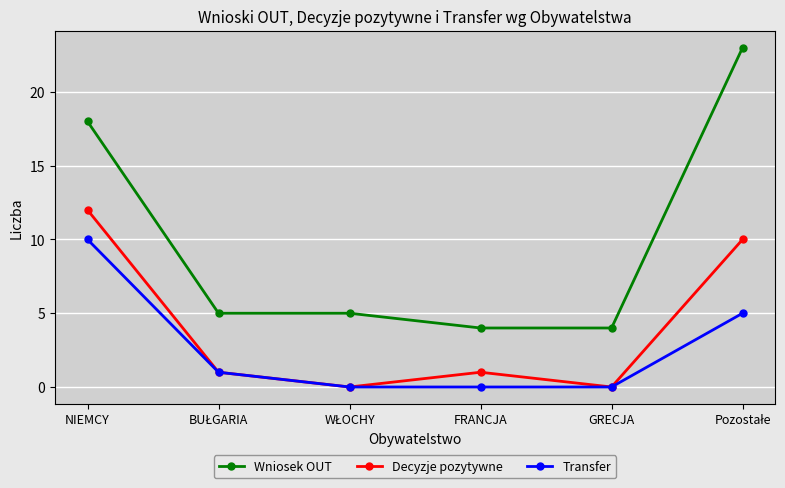

True or false: Transfer has a value of 5 at GRECJA.

False